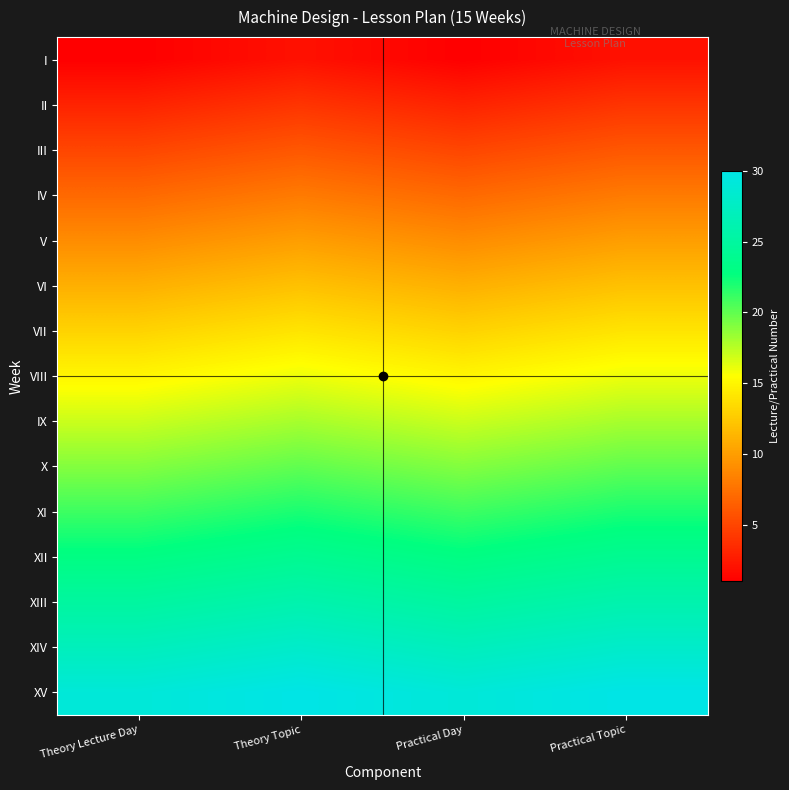

What is the difference between the highest and lowest values at Theory Lecture Day?

28